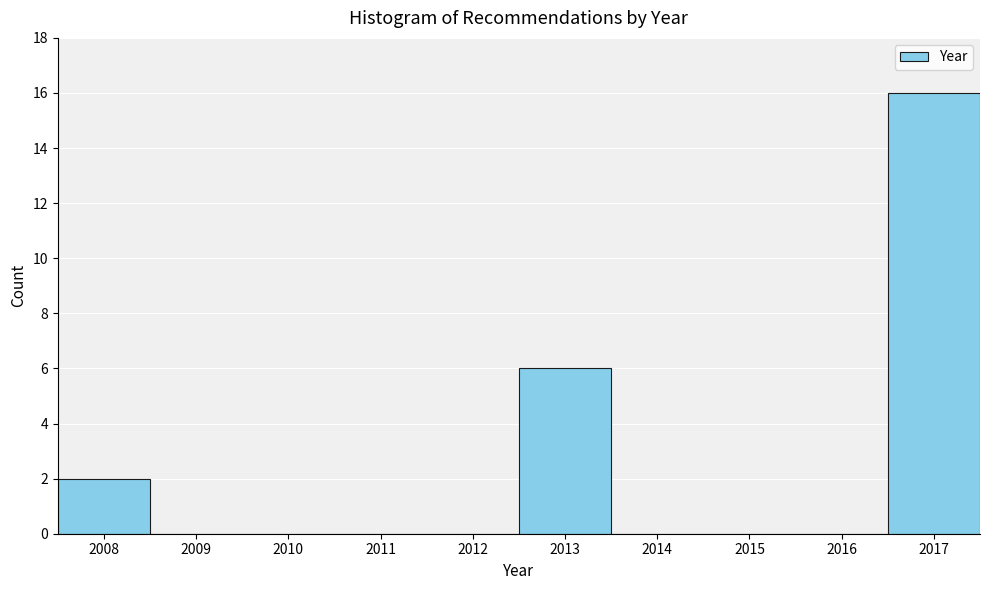

Over which range of the x-axis is the bar tallest?

2016.5 to 2017.5